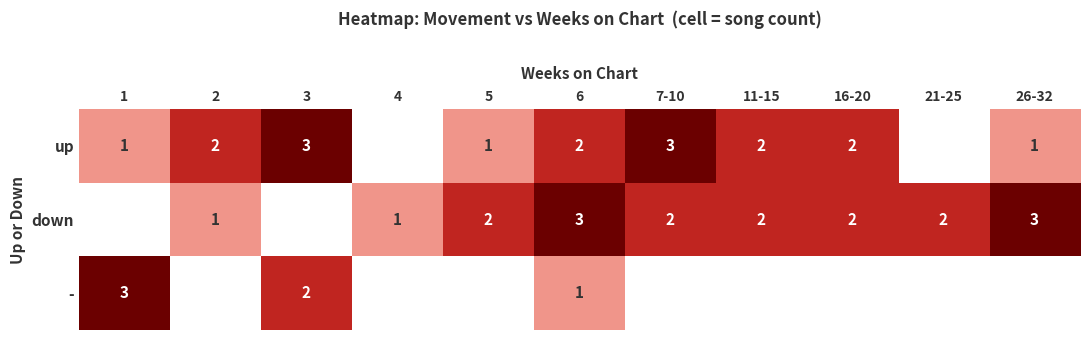

Is it true that down equals 1 at 26-32?

False